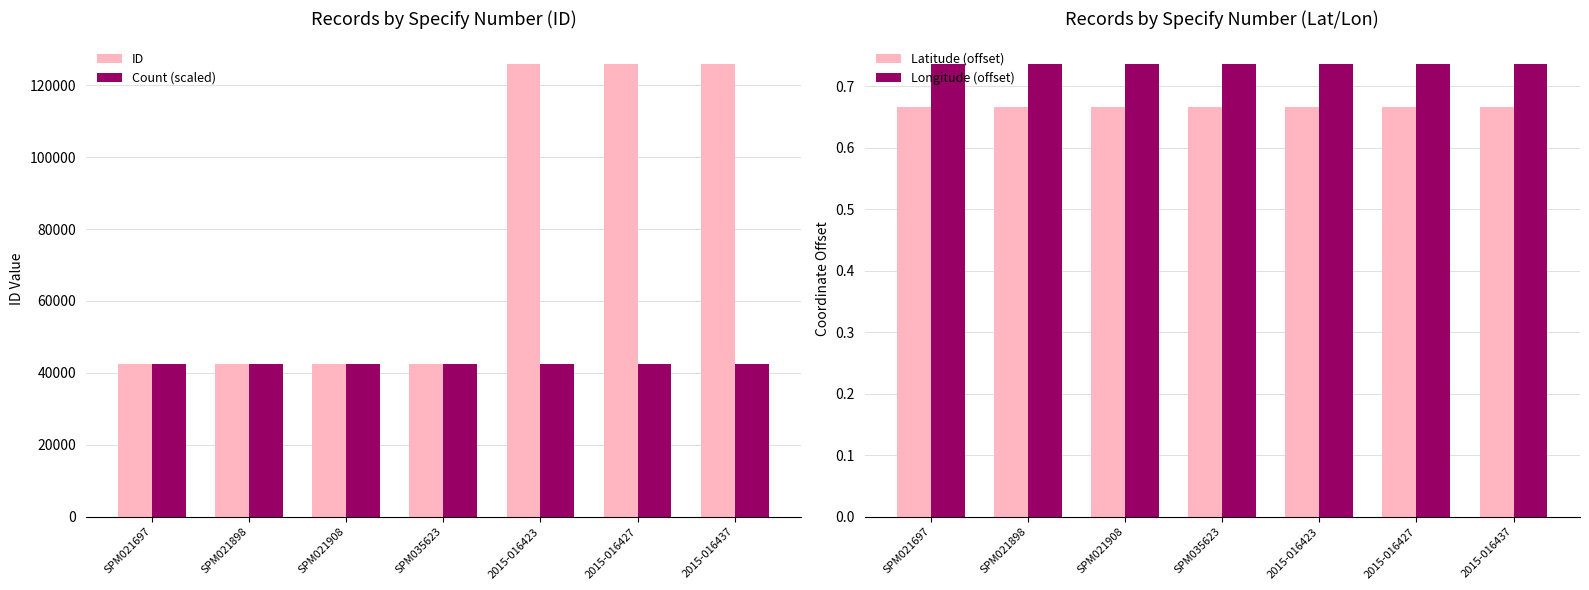

What is the total value across all series at 2015-016423?

168233.4